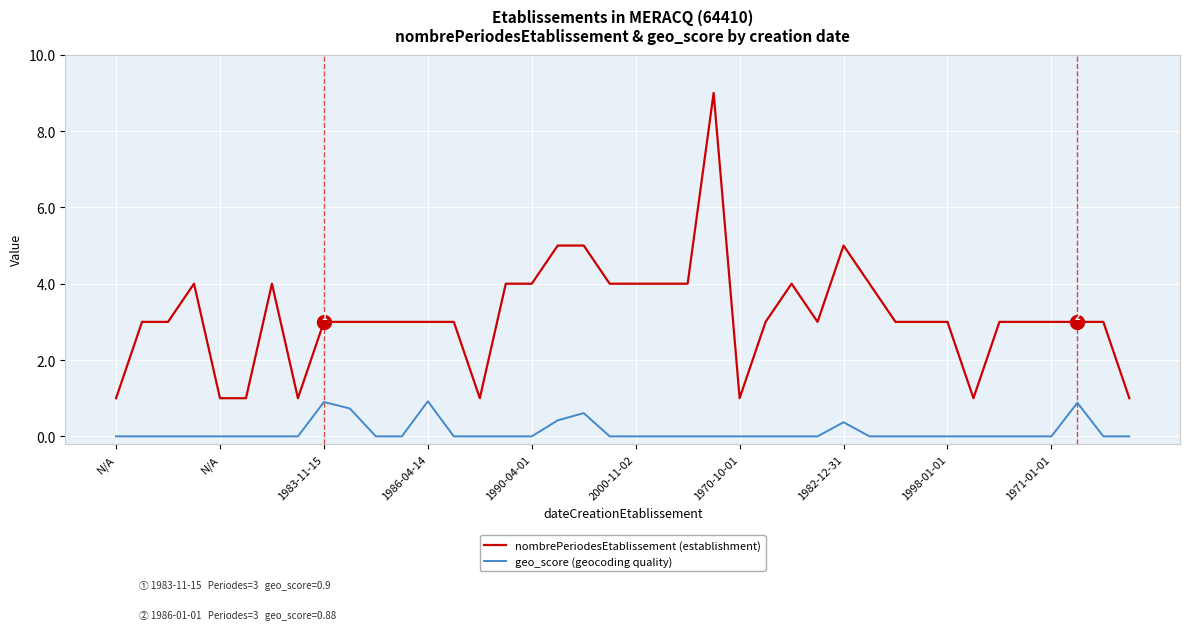

What is the greatest value displayed?

9.0